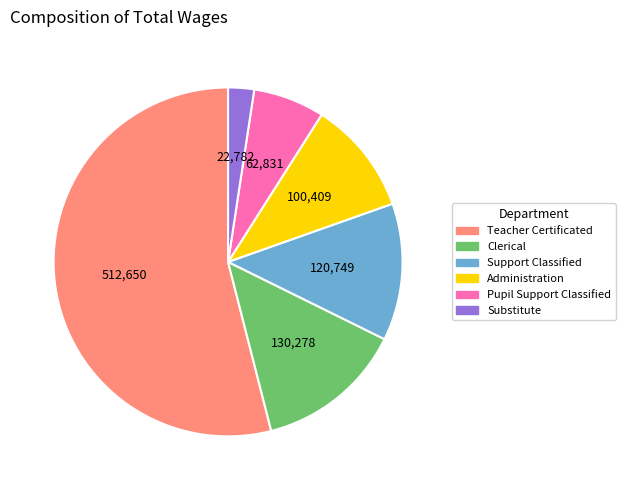

Combined, do Administration and Clerical account for over 50%?

No